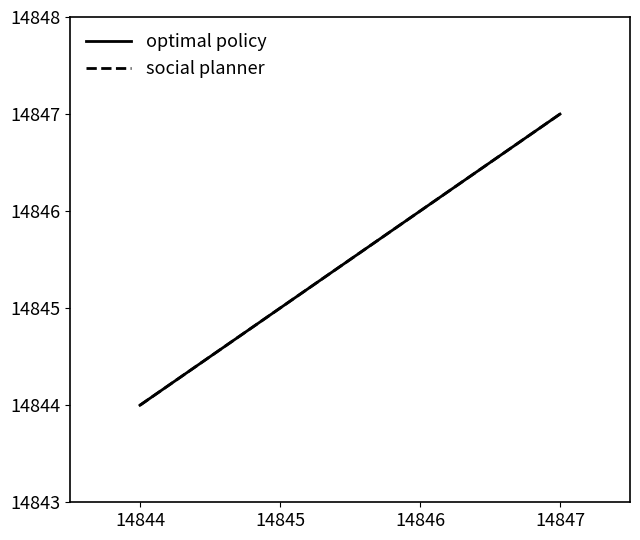

Does the chart display data point markers on the line(s)?

No